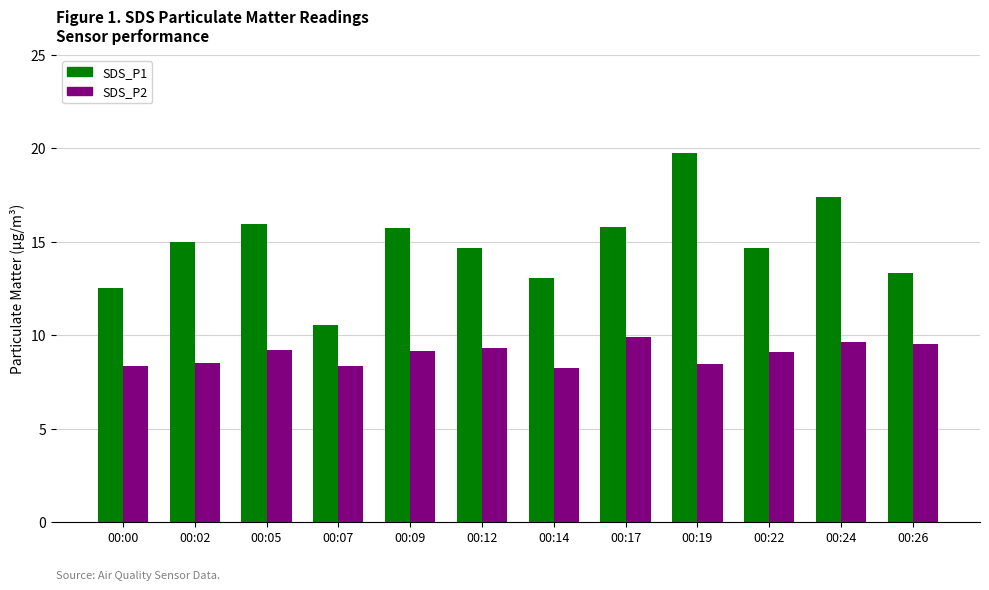

Is the value of SDS_P2 at 00:17 greater than the value of SDS_P1 at 00:12?

No